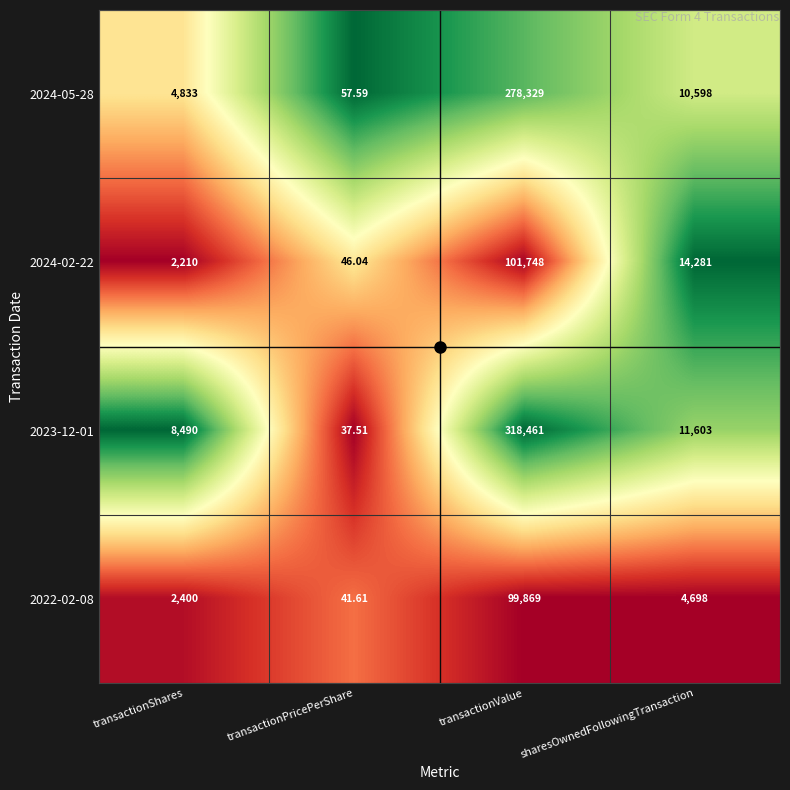

At which category does the chart reach its minimum across all series?

transactionPricePerShare